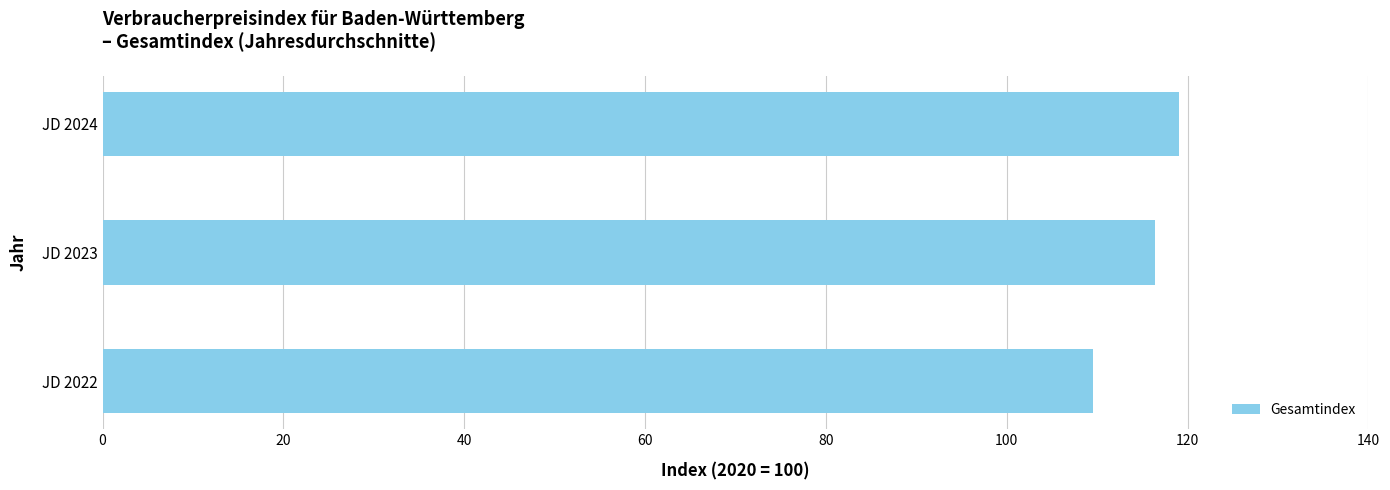

What is the difference between the maximum and minimum values?

9.5